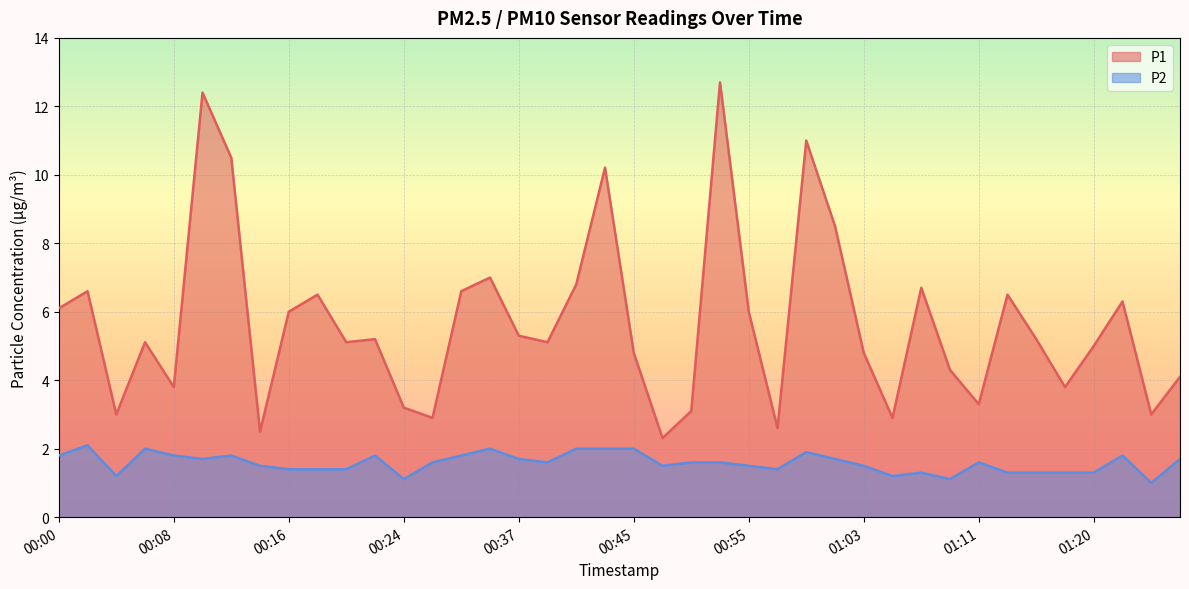

What is the label of the 9th point from the right?

01:09